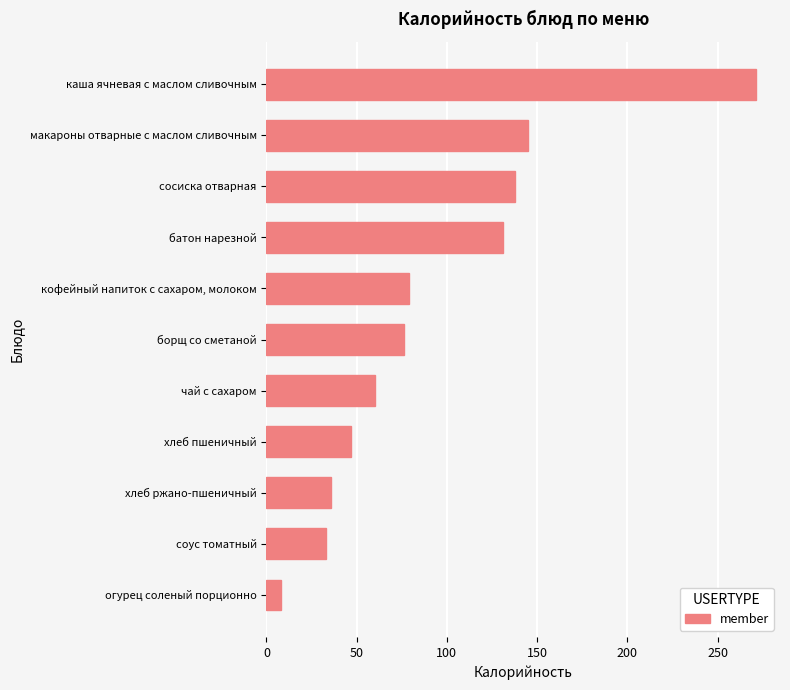

Reading top to bottom, list all the values displayed in this chart.

271	145	138	131	79	76	60	47	36	33	8